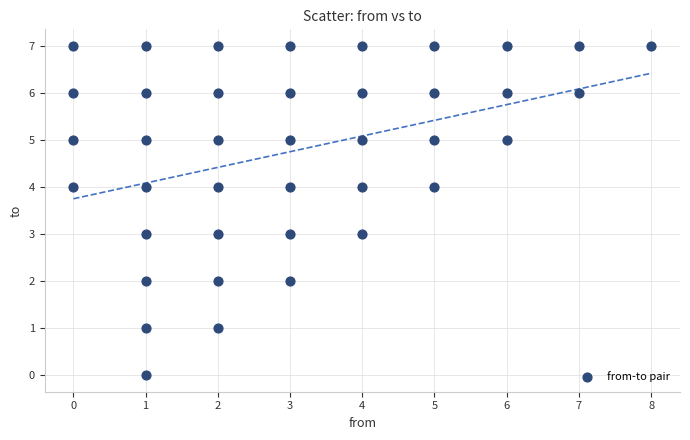

What is the range of X values (max minus min)?

8